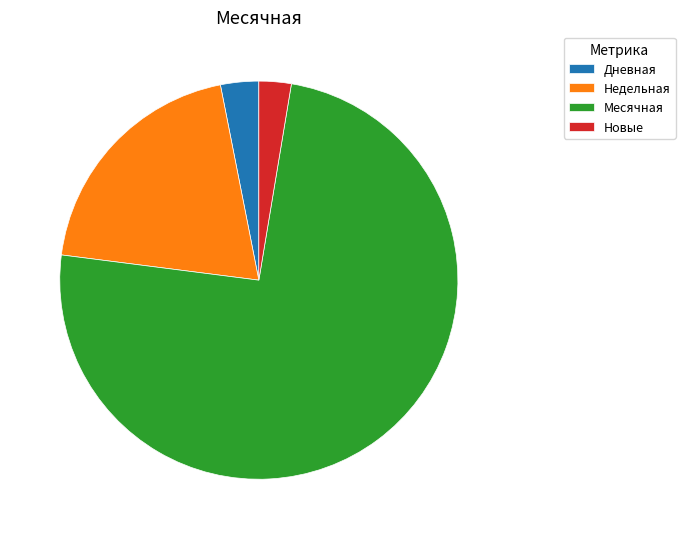

Approximately how many times larger is the value at Месячная compared to Дневная?

24.0